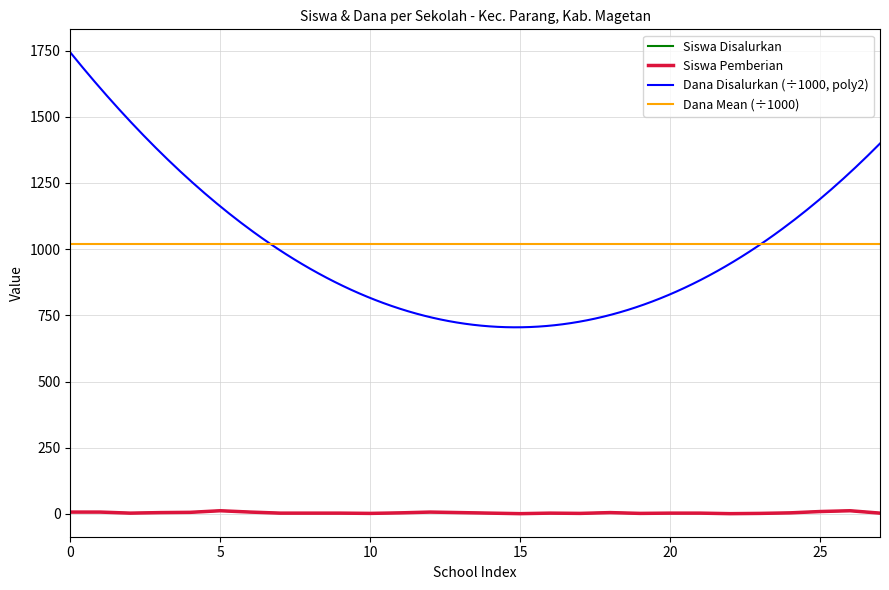

What is the lowest value of the Siswa Pemberian series?

1